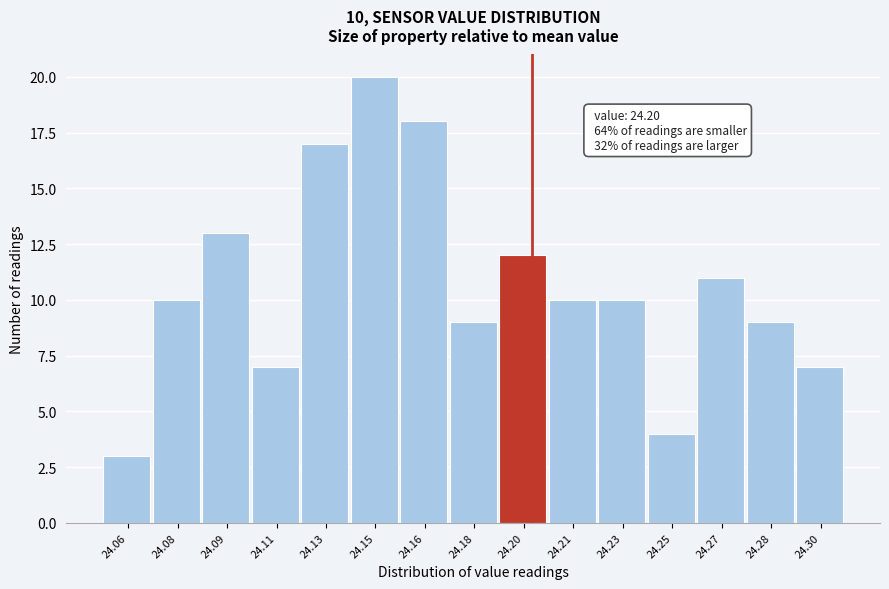

Reading right to left, extract all data points from this chart.

7	9	11	4	10	10	12	9	18	20	17	7	13	10	3